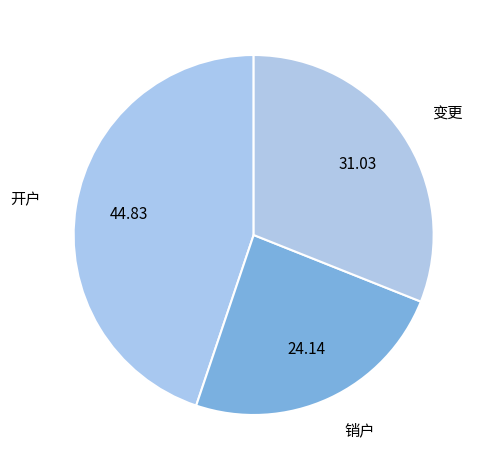

Is there any slice that represents more than half of the pie?

No